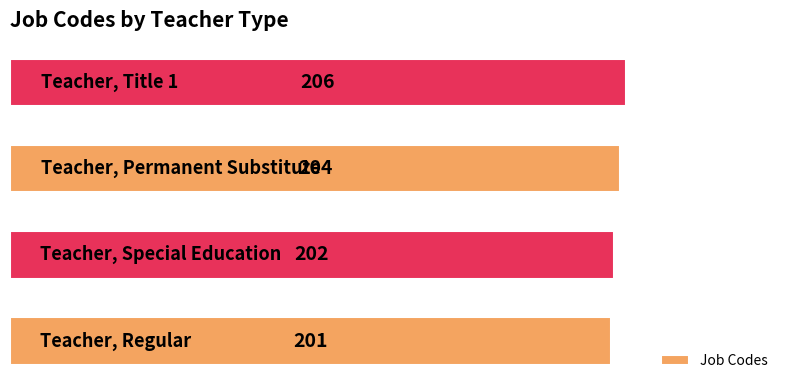

Reading bottom to top, transcribe all the data shown in this chart.

201	202	204	206